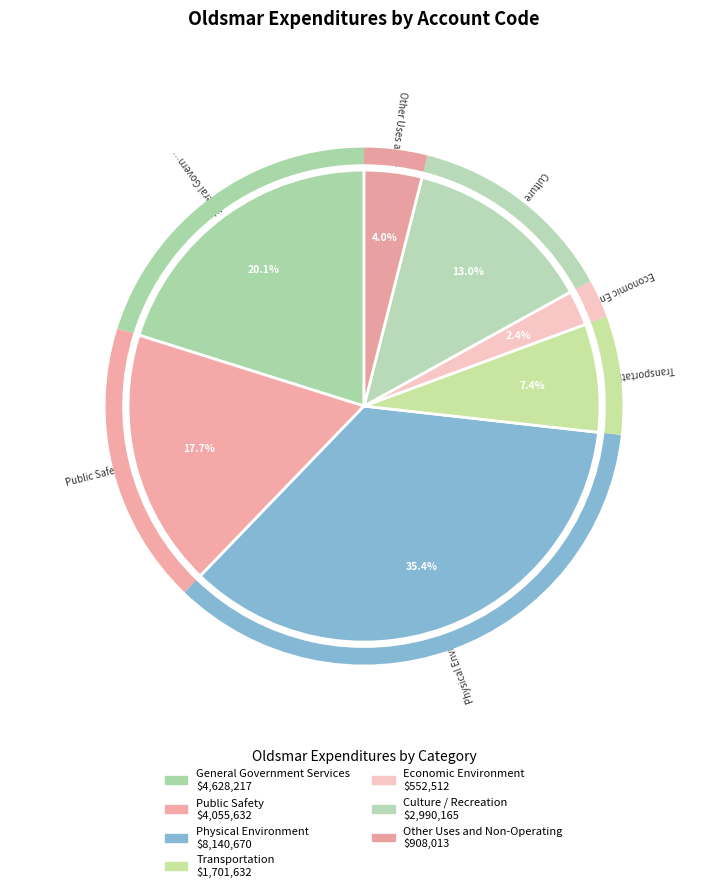

Count the number of slices in the pie.

7